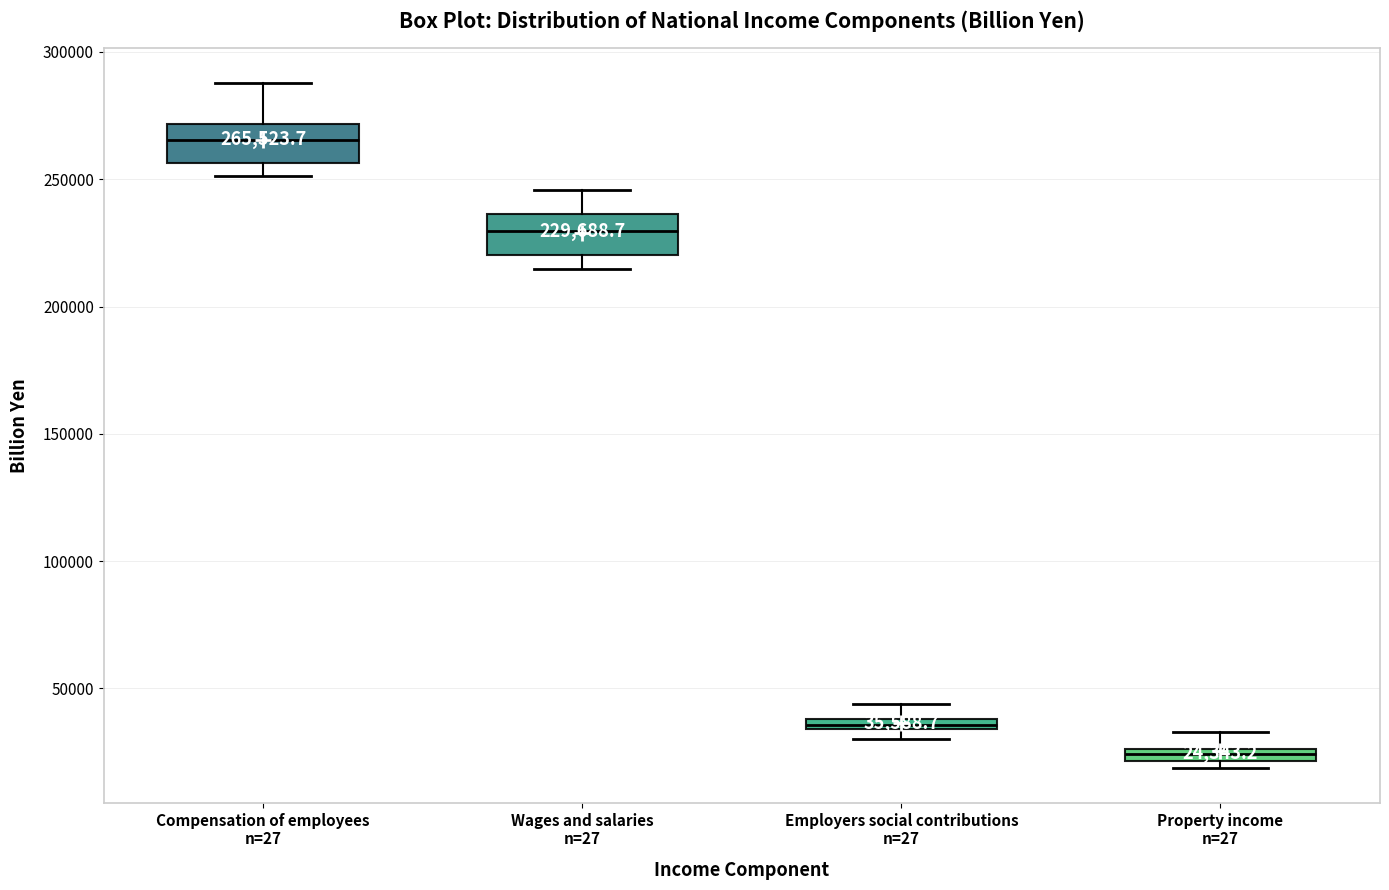

Which box has the lowest median line?

Property income n=27